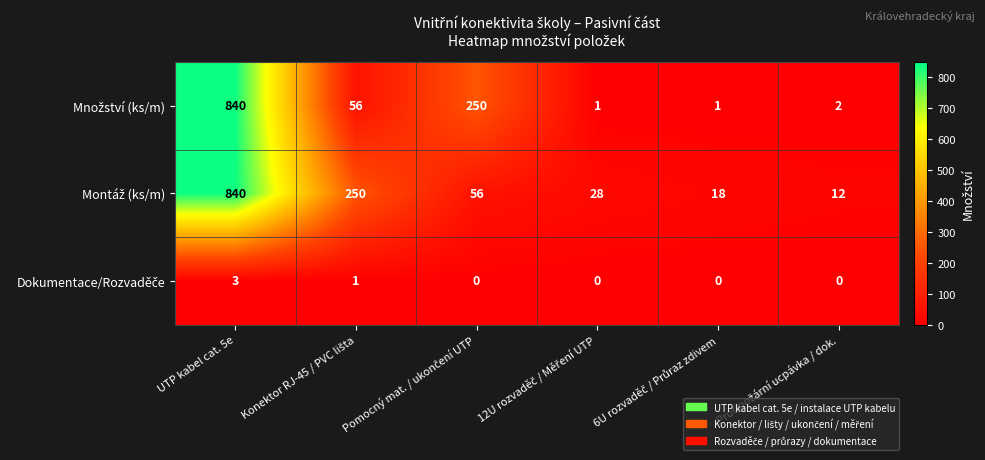

Which label corresponds to the largest value in the chart?

UTP kabel cat. 5e